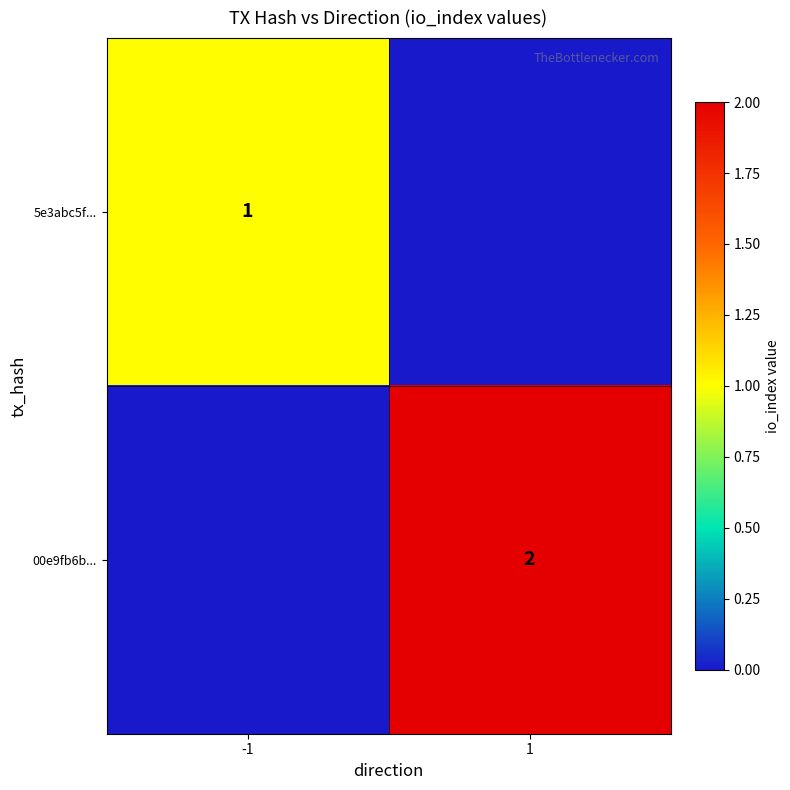

The 00e9fb6b... series shows 3 at 1. True or false?

False